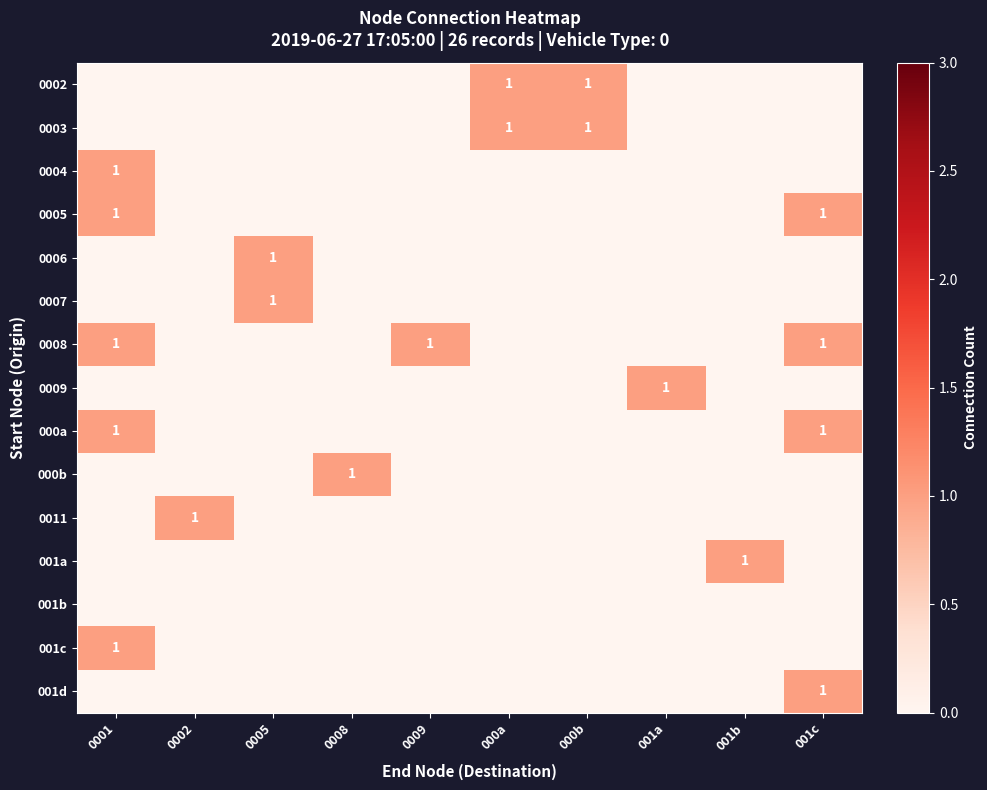

At which label is 001c closest to 0?

0002